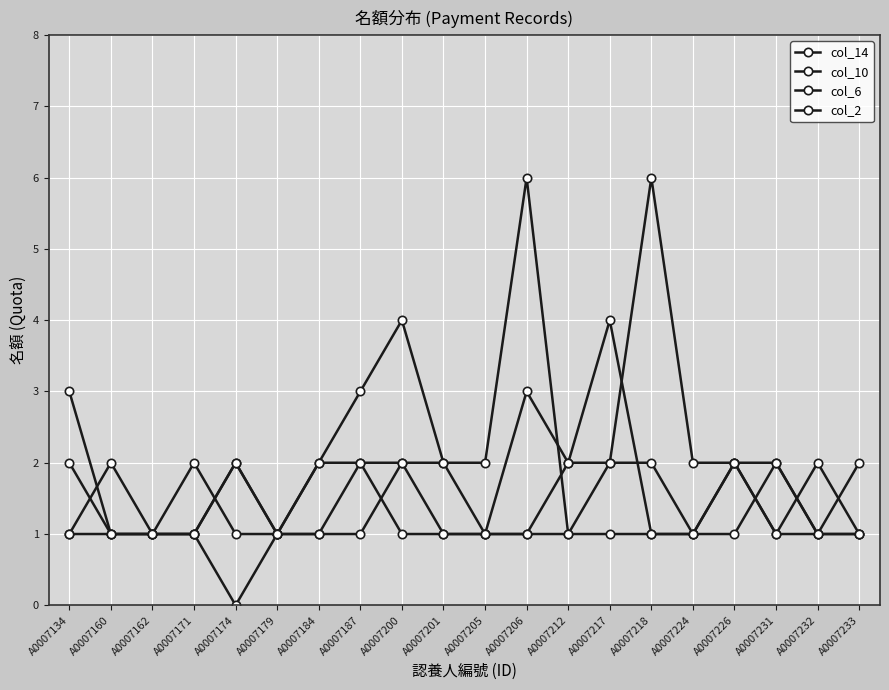

What is the sum of the col_10 values at A0007217 and A0007226?

6